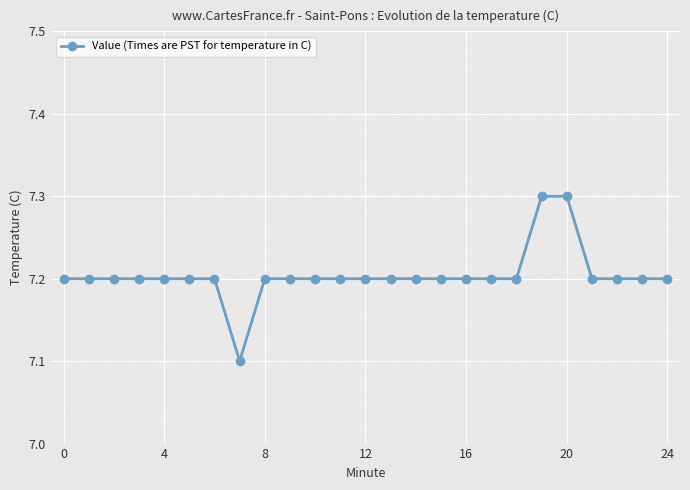

What is the difference between the maximum and minimum values?

0.2